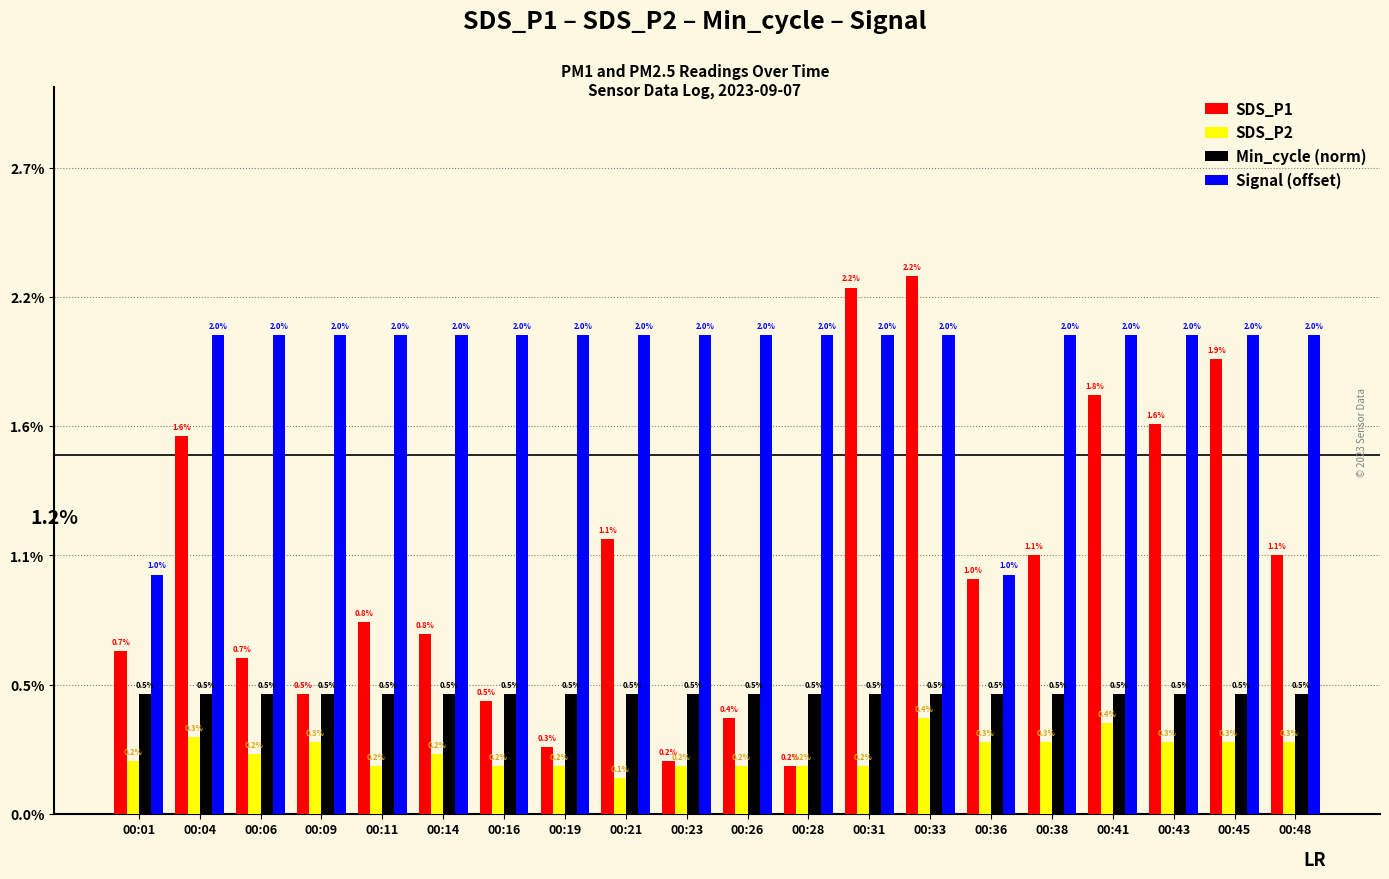

What is the maximum value for Min_cycle (norm)?

0.5